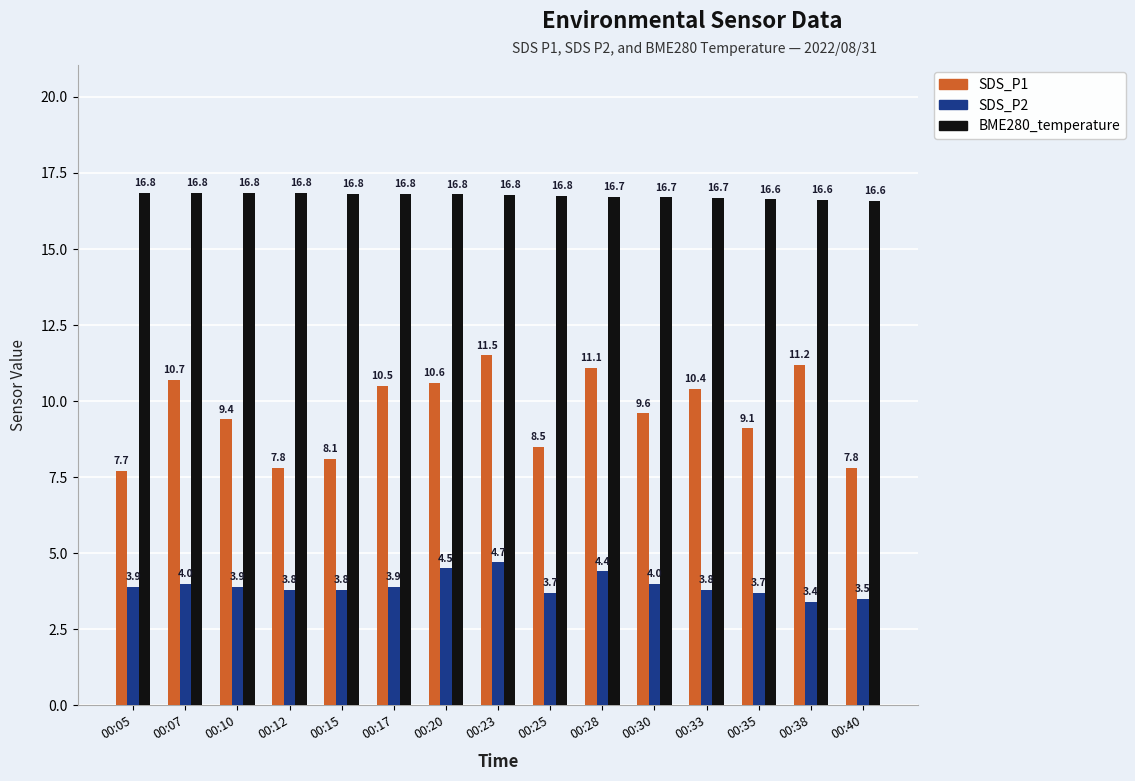

Rank the series by their average value, from lowest to highest.

SDS_P2, SDS_P1, BME280_temperature